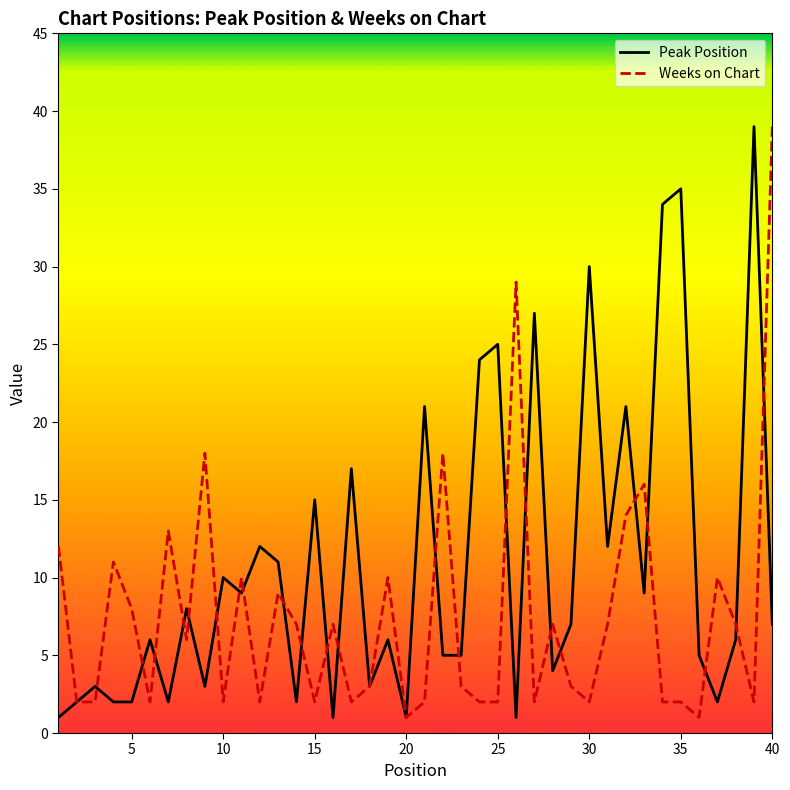

What is the highest value of the Weeks on Chart series?

39